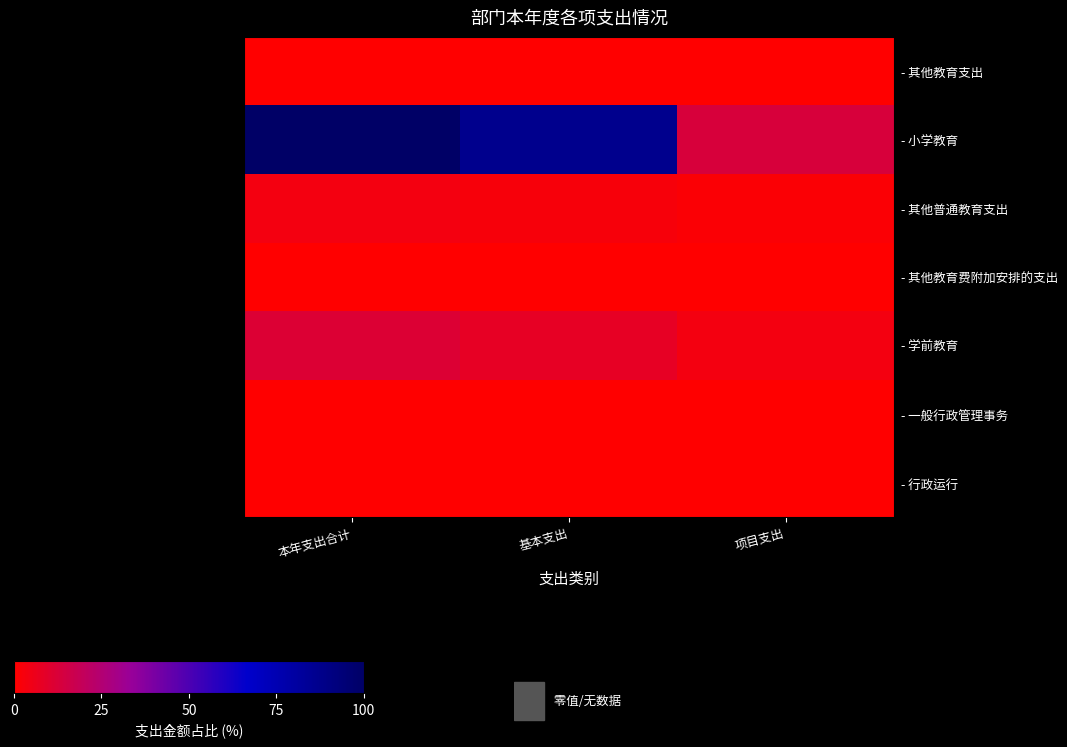

Between 基本支出 and 项目支出, which series saw the biggest shift?

- 小学教育